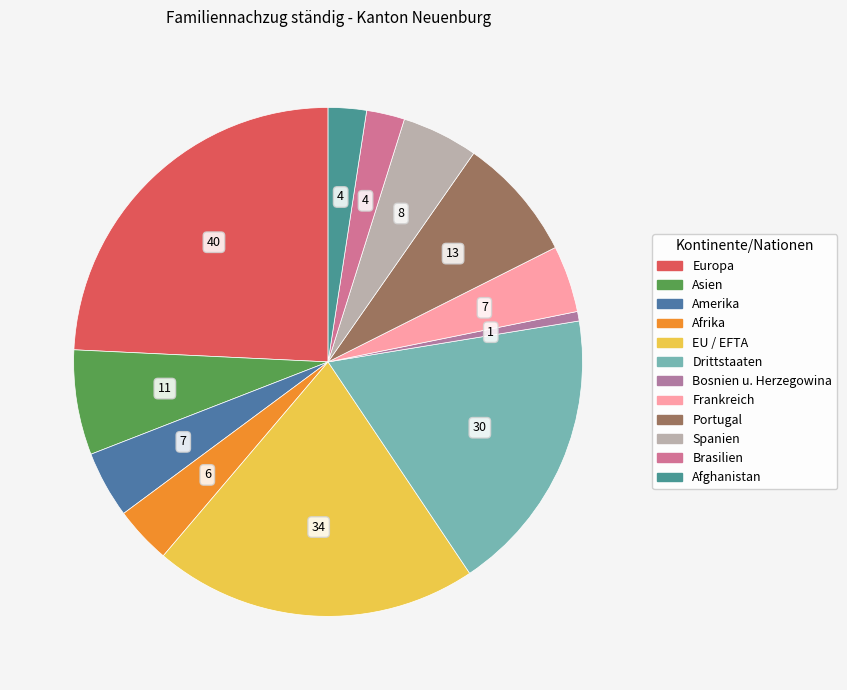

Does Asien represent more than half of the total?

No